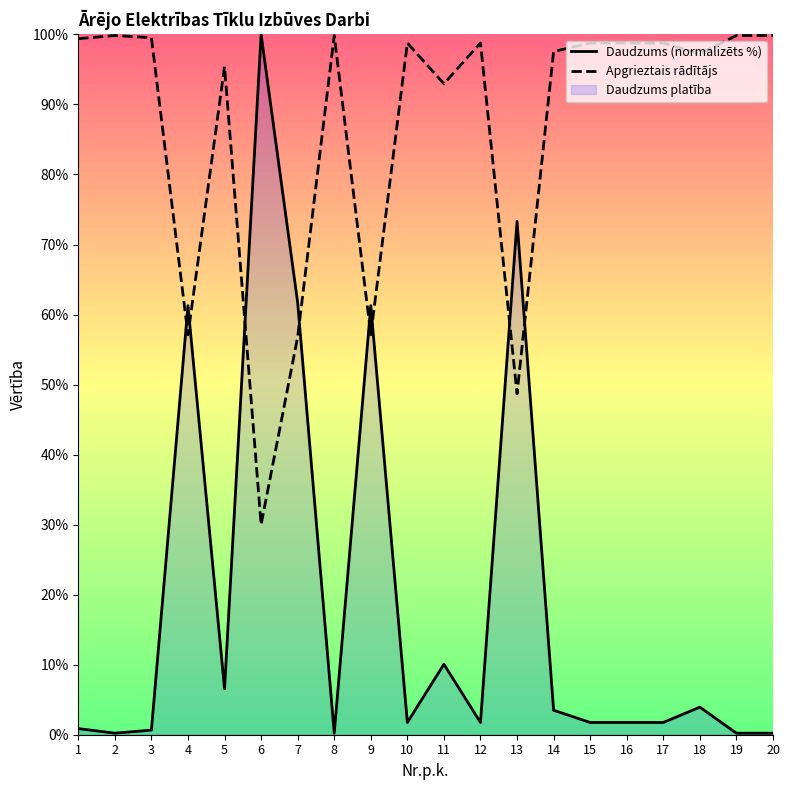

Where do Apgrieztais rādītājs and Daudzums (normalizēts %) first cross each other?

3 and 4